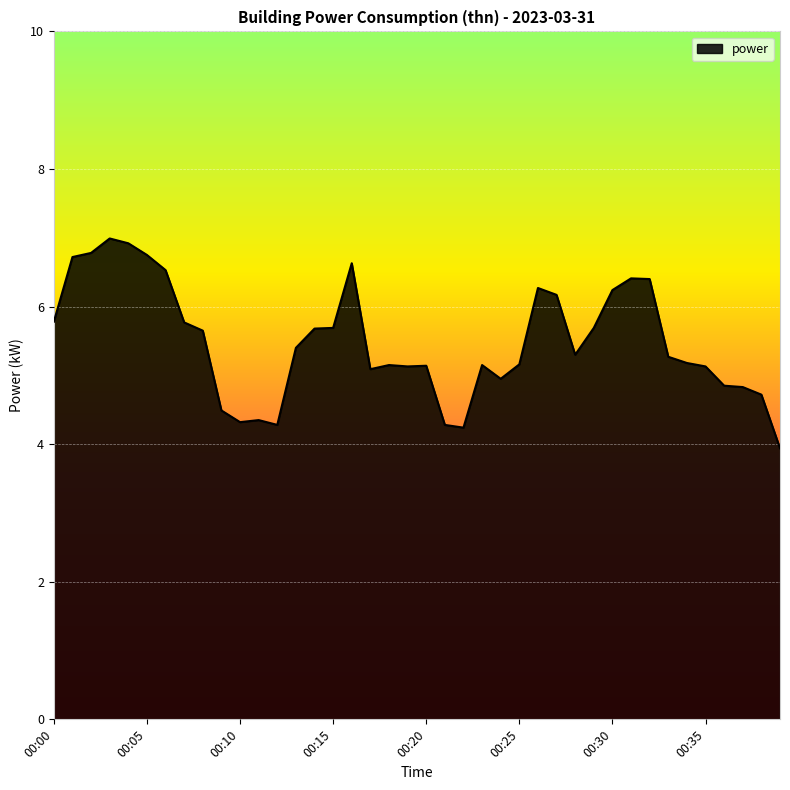

What is the maximum value shown in the chart?

7.0